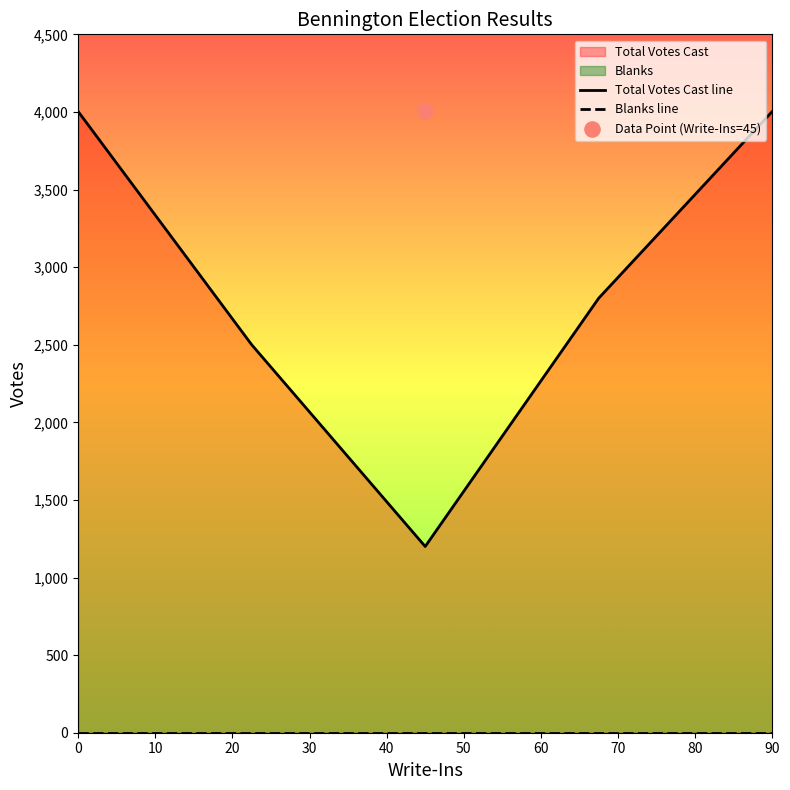

Which series has the widest spread of Y values?

Total Votes Cast line